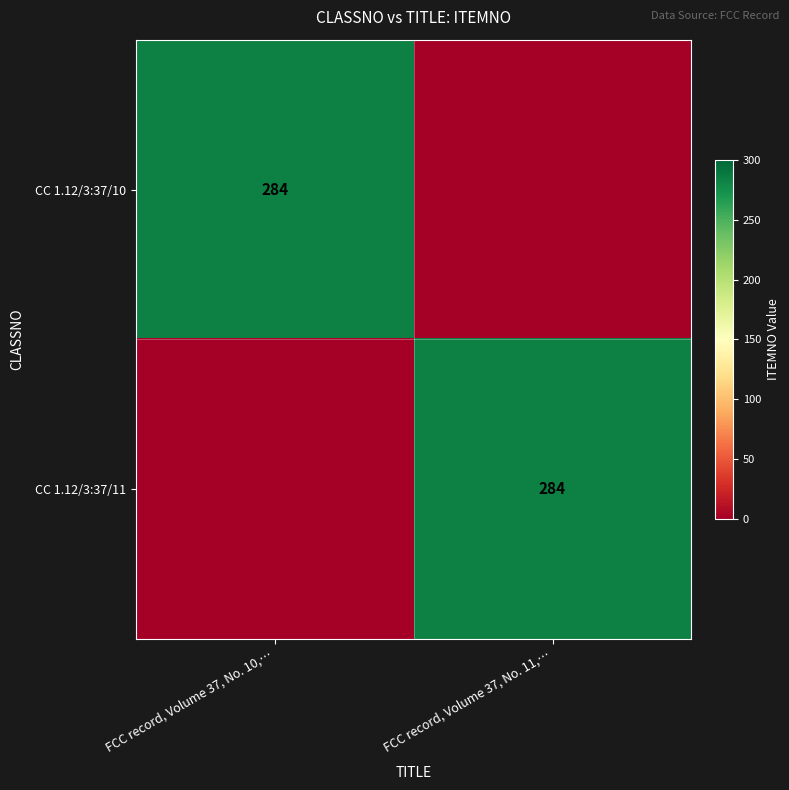

At which category does the chart reach its minimum across all series?

FCC record, Volume 37, No. 11,…